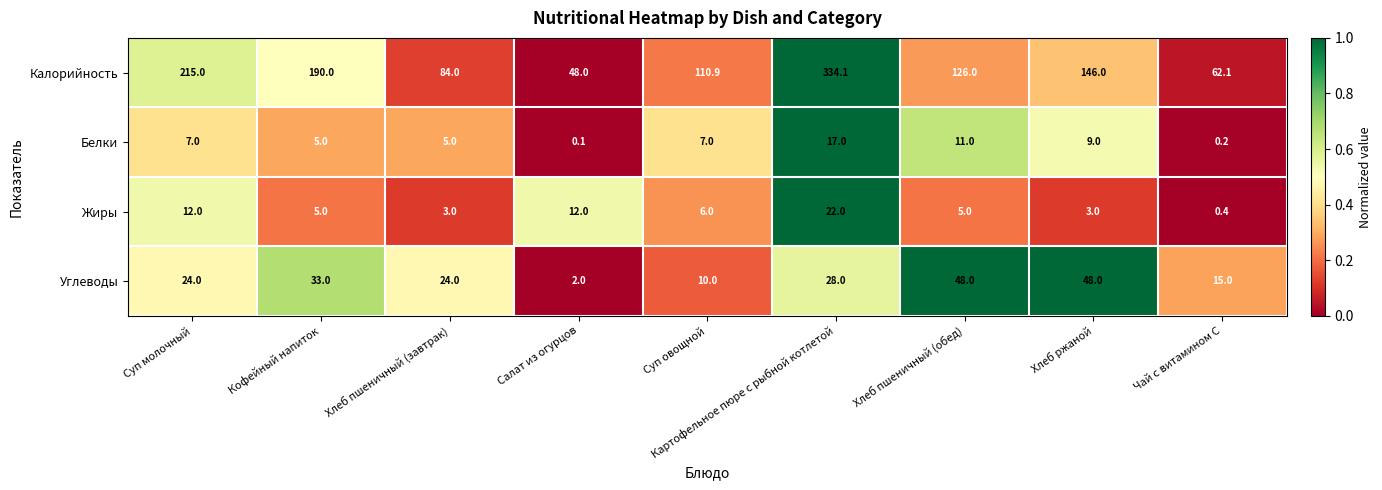

Where does the Калорийность series first go above 126?

Суп молочный